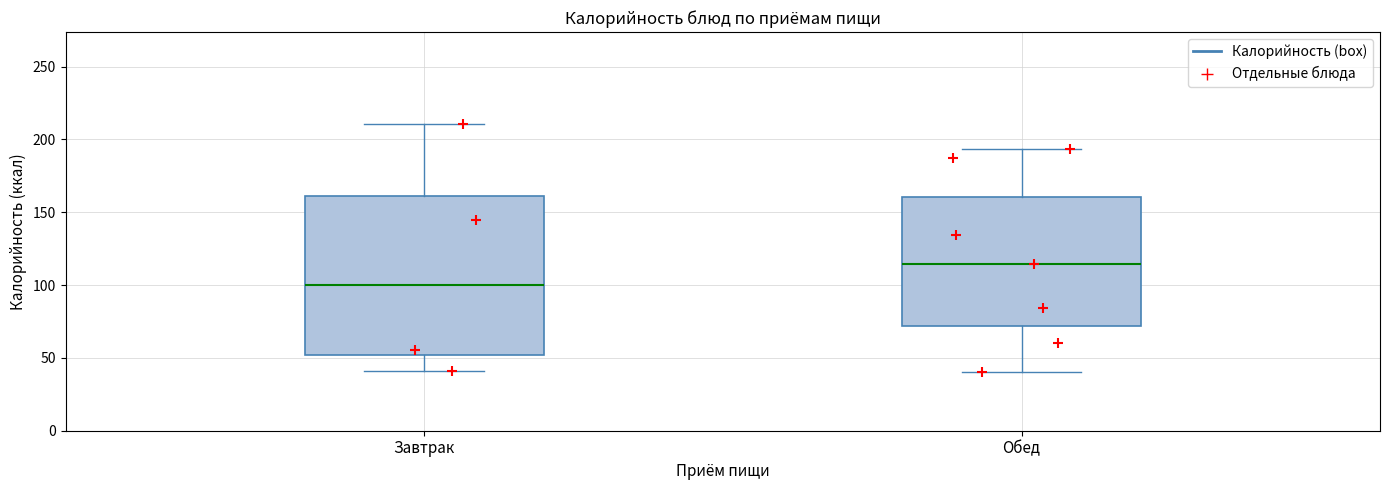

Which box's median line is the lowest?

Завтрак